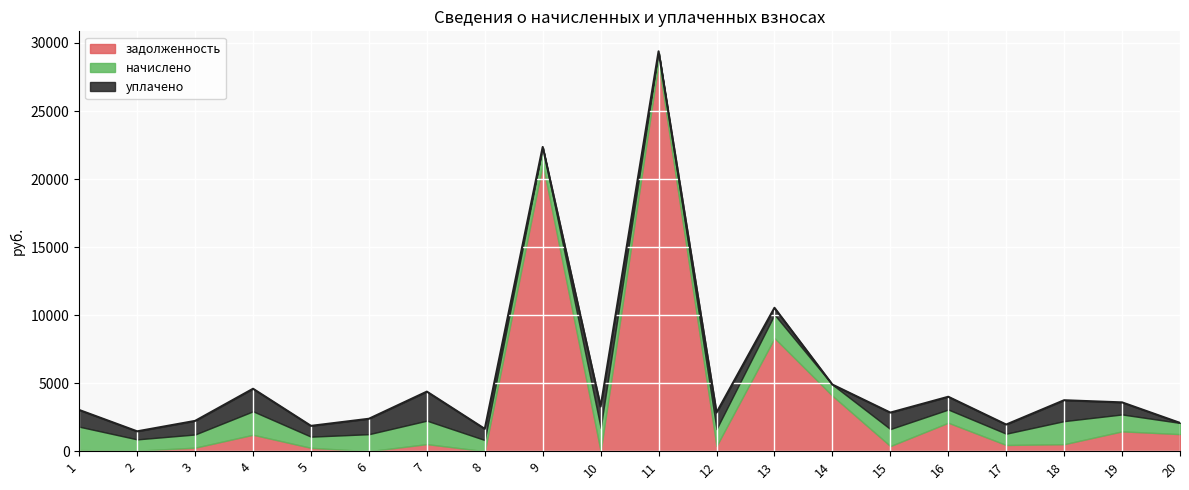

How many lines are shown in the chart?

3